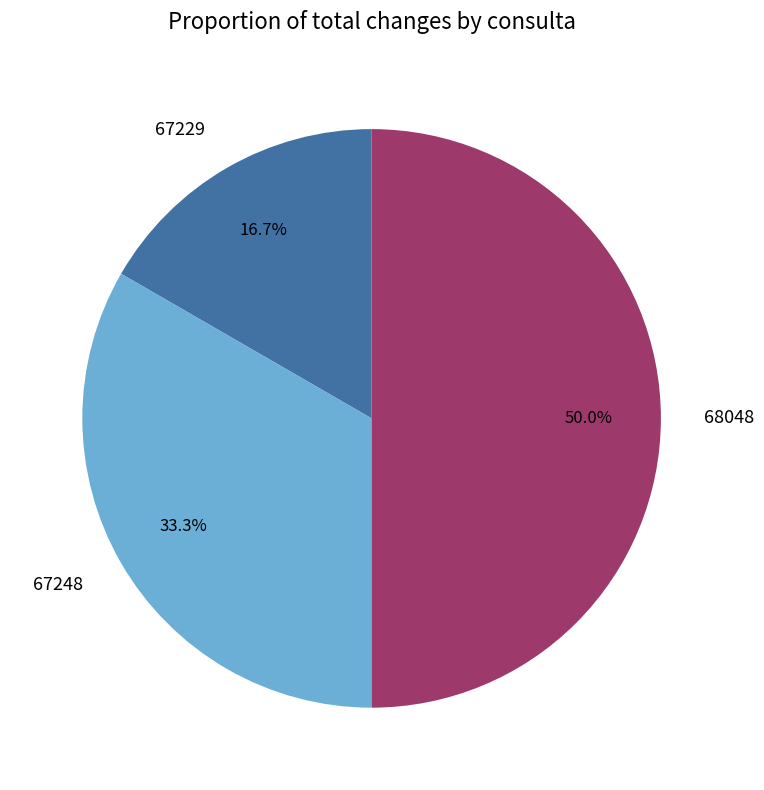

Is it true that 68048 is 60% of the pie?

False